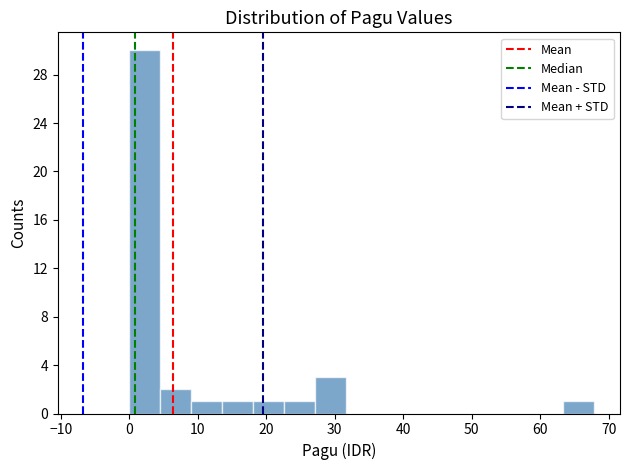

Reading left to right, list every bar in this chart as the range it spans on the x-axis followed by its height. Neither the bar edges nor the heights are printed on the chart, so give them approximately, as read against the axes.

0 to 5: 30
5 to 9: 2
9 to 14: 1
14 to 18: 1
18 to 23: 1
23 to 27: 1
27 to 32: 3
32 to 36: 0
36 to 41: 0
41 to 45: 0
45 to 50: 0
50 to 54: 0
54 to 59: 0
59 to 63: 0
63 to 68: 1